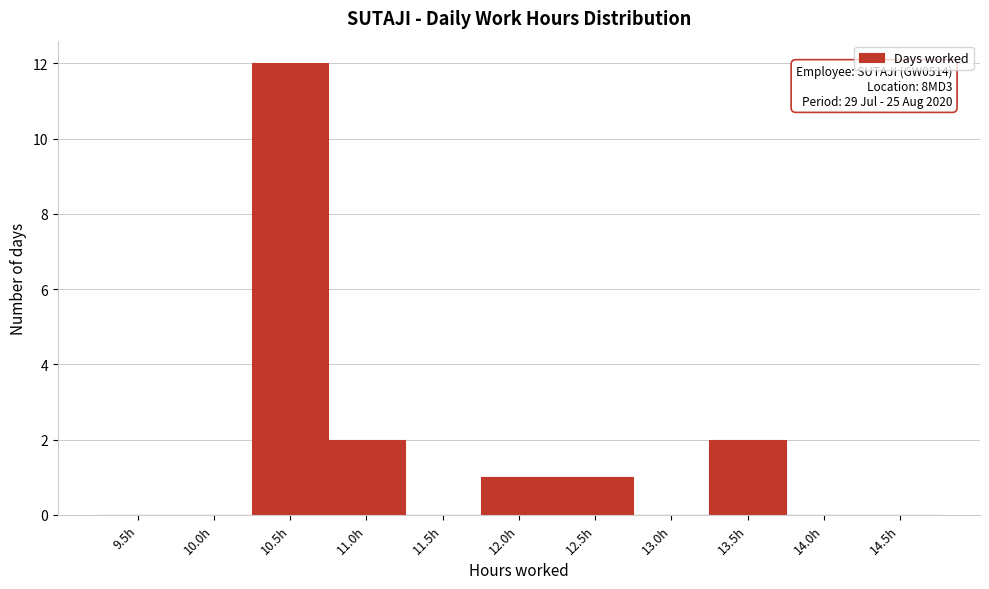

Reading right to left, list all the values displayed in this chart.

14.5h=0	14.0h=0	13.5h=2	13.0h=0	12.5h=1	12.0h=1	11.5h=0	11.0h=2	10.5h=12	10.0h=0	9.5h=0